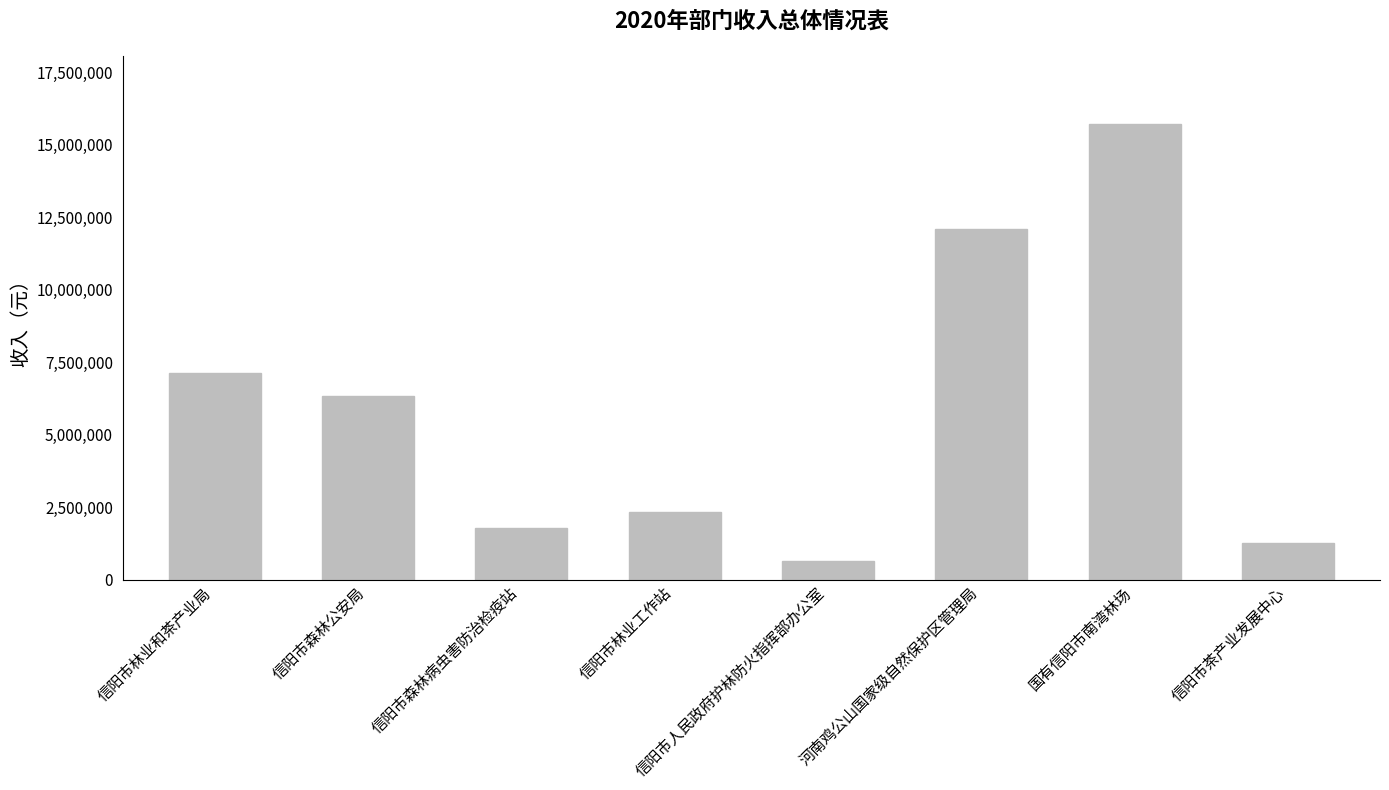

True or false: the data shows 549234 at 信阳市茶产业发展中心.

False